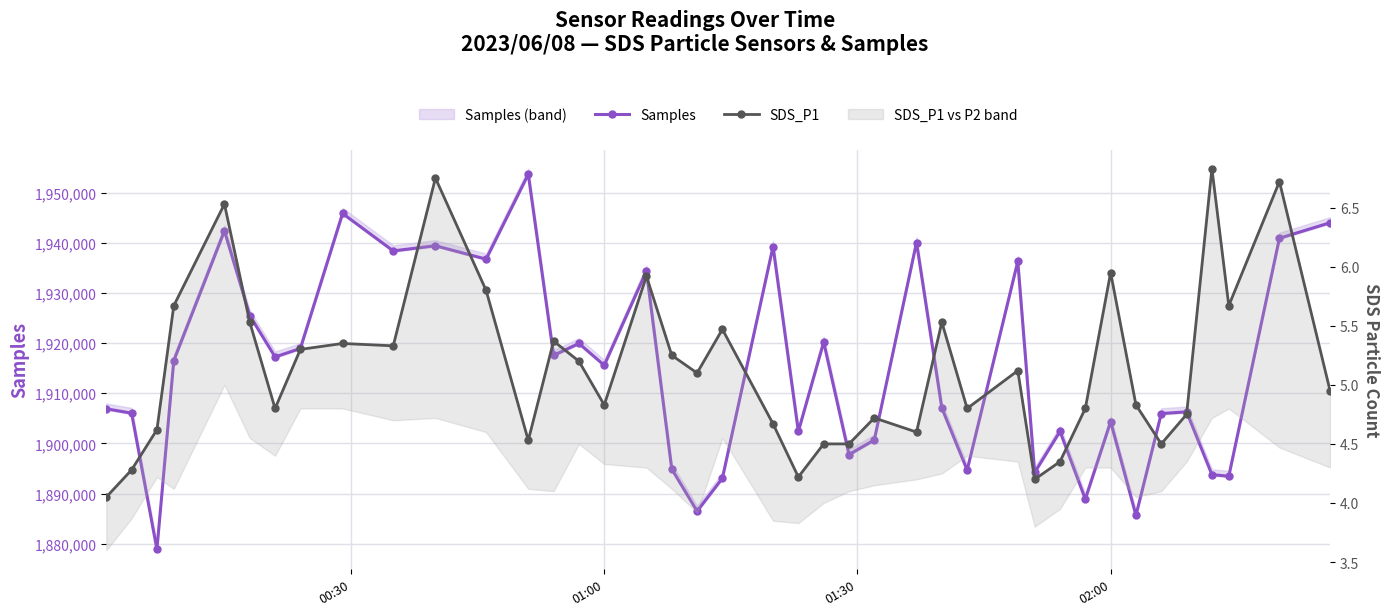

Which series has the largest range (max minus min)?

Samples